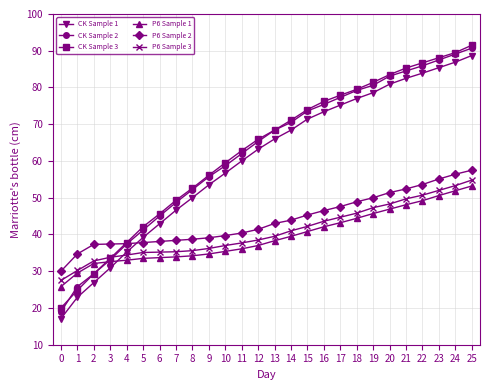

Is the value of P6 Sample 3 at 15 greater than the value of CK Sample 1 at 22?

No